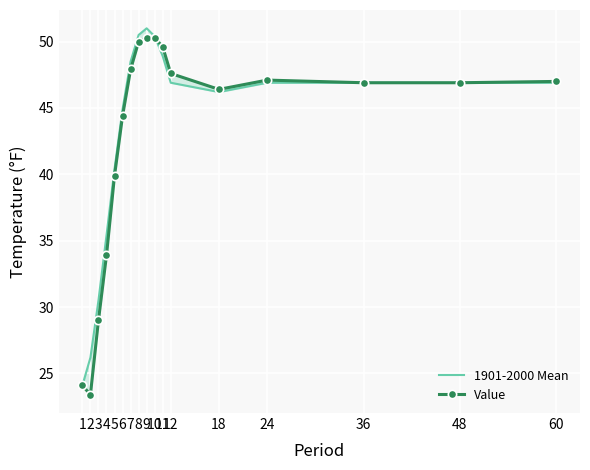

Is it true that Value equals 22.7 at 7?

False